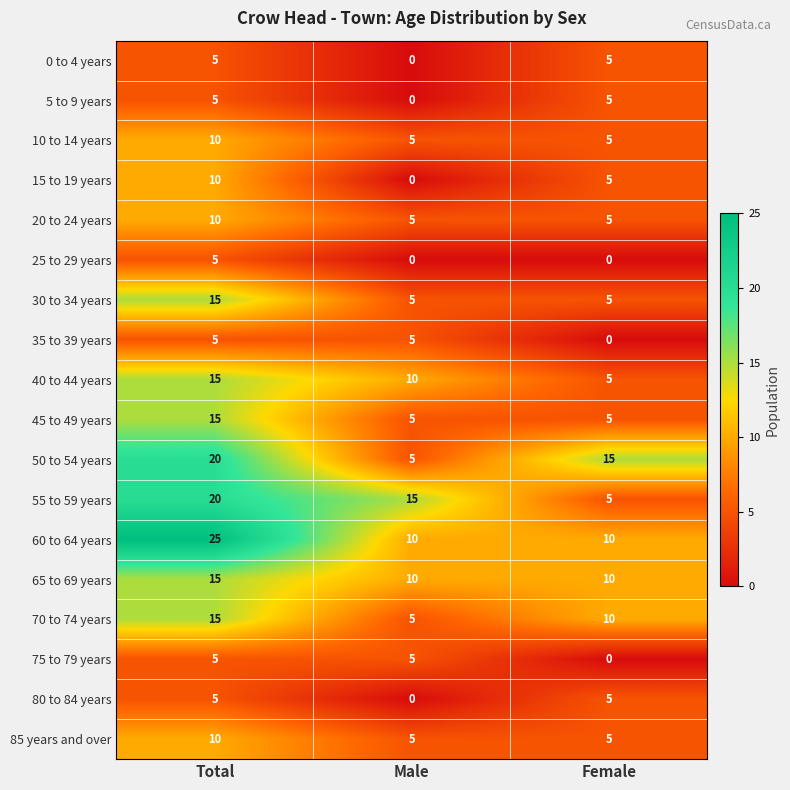

What is the maximum value for 15 to 19 years?

10